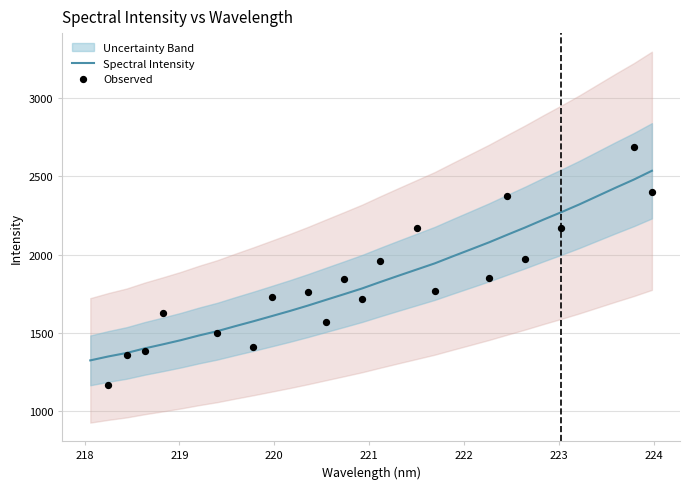

Approximately how many times larger is the value at 223.2172 compared to 222.263?

1.1